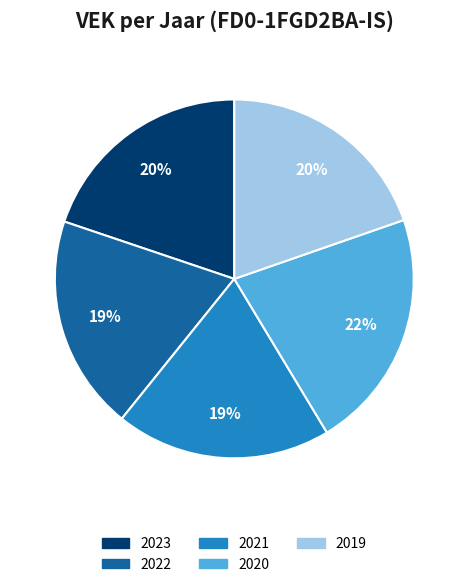

The 2023 slice represents 20% of the pie. True or false?

True